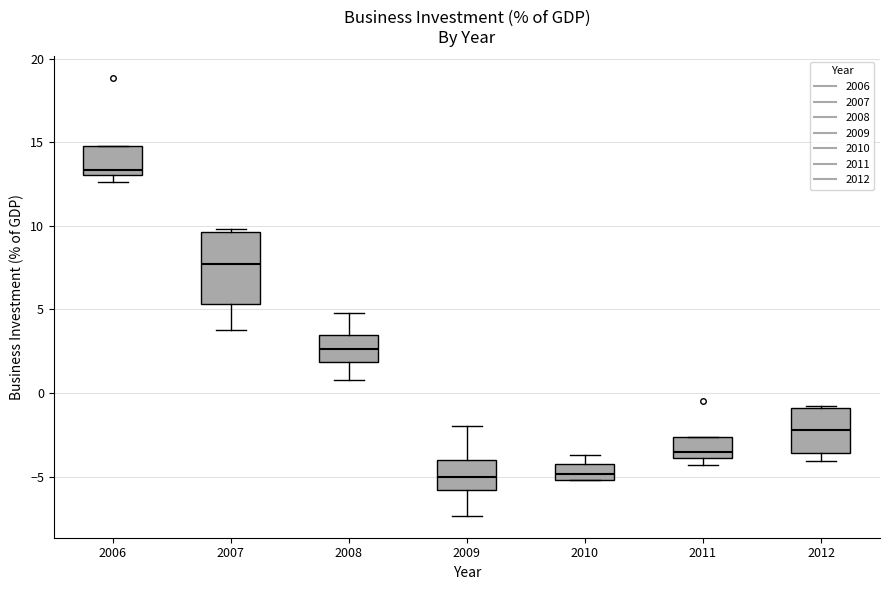

Which box has the highest median line?

2006